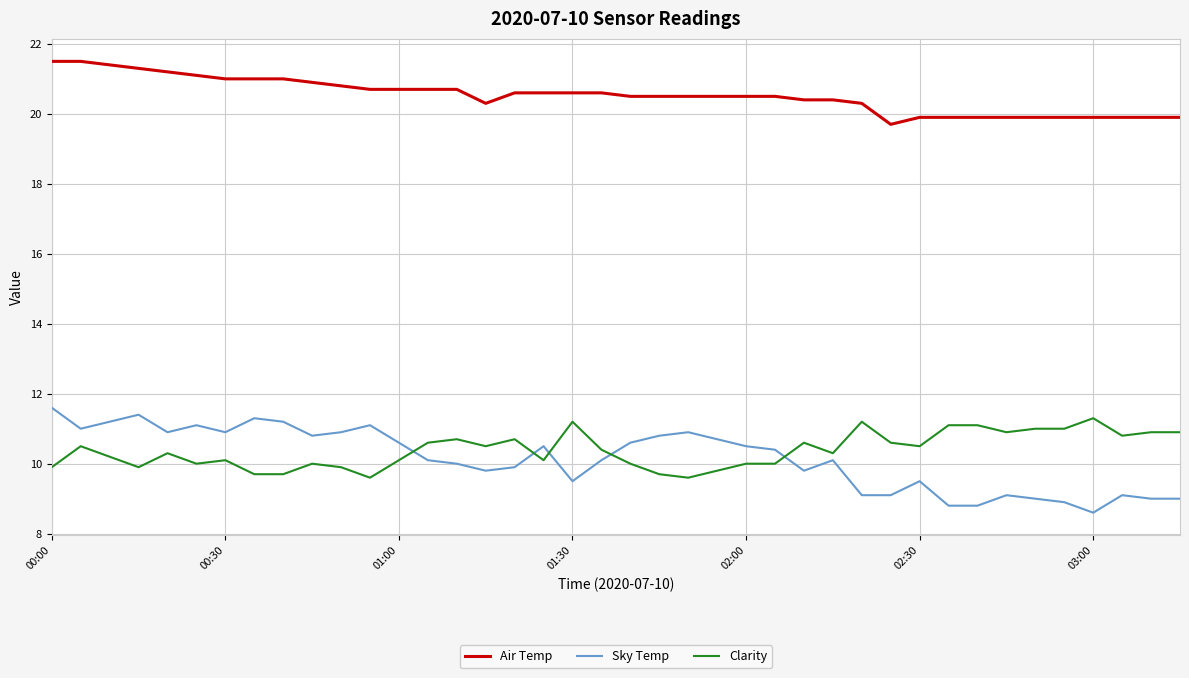

What is the minimum value shown in the chart?

8.6